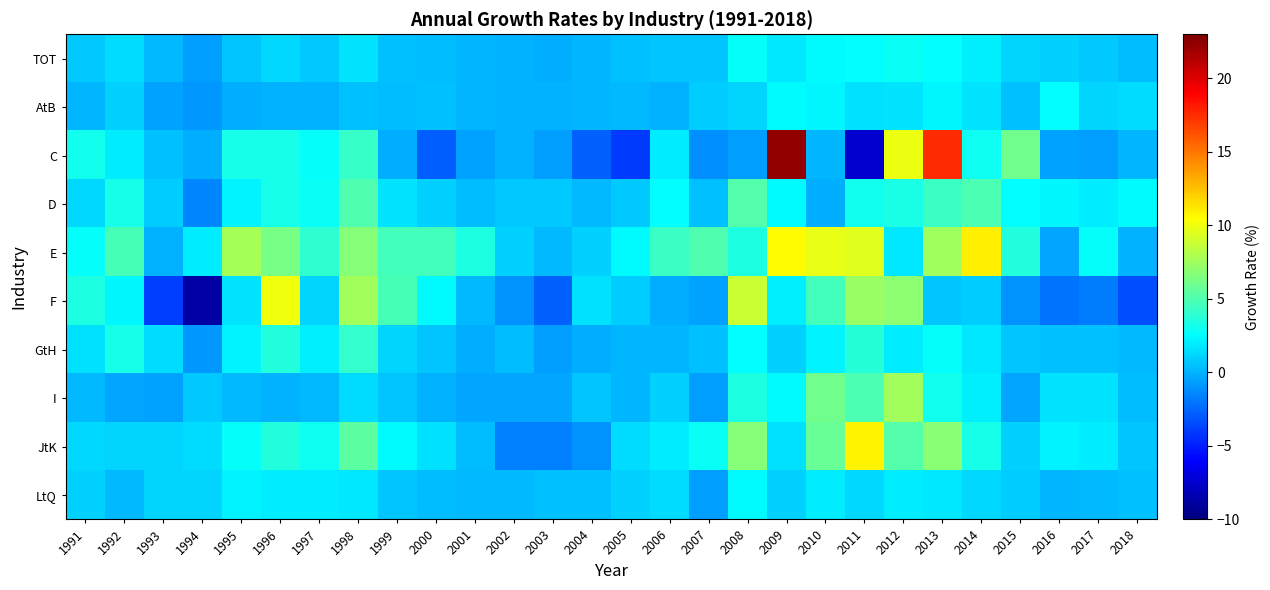

Reading left to right, extract all data points from this chart.

TOT: 1991=0.7	1992=1.4	1993=0.3	1994=-0.6	1995=0.7	1996=1.3	1997=0.8	1998=1.7	1999=0.5	2000=0.4	2001=0.1	2002=0.0	2003=-0.2	2004=0.1	2005=0.5	2006=0.6	2007=0.6	2008=2.7	2009=1.8	2010=2.4	2011=2.6	2012=2.8	2013=2.6	2014=2.1	2015=1.1	2016=1.1	2017=0.8	2018=0.4
AtB: 1991=0.1	1992=1.1	1993=-0.5	1994=-0.9	1995=-0.1	1996=0.0	1997=0.0	1998=0.5	1999=0.3	2000=0.5	2001=0.2	2002=-0.0	2003=0.0	2004=0.1	2005=0.3	2006=0.0	2007=0.9	2008=1.1	2009=2.5	2010=2.3	2011=1.5	2012=1.7	2013=2.3	2014=1.7	2015=0.5	2016=2.6	2017=1.2	2018=1.4
C: 1991=3.0	1992=1.9	1993=0.5	1994=-0.1	1995=3.3	1996=3.2	1997=2.8	1998=4.2	1999=-0.2	2000=-2.8	2001=-0.6	2002=0.0	2003=-0.7	2004=-2.7	2005=-3.9	2006=1.9	2007=-1.2	2008=-0.7	2009=22.3	2010=0.1	2011=-7.5	2012=9.9	2013=17.5	2014=2.9	2015=6.0	2016=-0.5	2017=-0.7	2018=0.2
D: 1991=1.2	1992=3.3	1993=0.9	1994=-1.4	1995=2.1	1996=3.3	1997=2.9	1998=5.0	1999=1.7	2000=1.0	2001=0.3	2002=0.8	2003=0.8	2004=0.2	2005=0.8	2006=2.6	2007=0.5	2008=5.1	2009=2.4	2010=-0.1	2011=3.0	2012=3.3	2013=4.3	2014=4.9	2015=2.6	2016=2.3	2017=1.9	2018=2.4
E: 1991=2.7	1992=4.7	1993=0.0	1994=1.9	1995=7.7	1996=6.3	1997=4.0	1998=6.8	1999=4.6	2000=4.7	2001=3.4	2002=1.1	2003=0.2	2004=1.0	2005=2.4	2006=4.4	2007=5.0	2008=3.4	2009=10.6	2010=9.8	2011=9.5	2012=1.7	2013=7.5	2014=10.9	2015=3.6	2016=-0.3	2017=2.7	2018=-0.0
F: 1991=3.4	1992=2.3	1993=-3.9	1994=-8.8	1995=1.7	1996=10.0	1997=1.2	1998=7.6	1999=4.7	2000=2.4	2001=0.2	2002=-1.0	2003=-2.7	2004=1.5	2005=0.9	2006=-0.2	2007=-0.5	2008=8.8	2009=2.1	2010=4.7	2011=7.3	2012=6.9	2013=0.6	2014=0.9	2015=-1.1	2016=-2.1	2017=-1.8	2018=-3.3
GtH: 1991=1.5	1992=3.2	1993=1.4	1994=-0.9	1995=2.2	1996=3.6	1997=2.0	1998=4.2	1999=1.1	2000=0.7	2001=-0.1	2002=0.4	2003=-0.6	2004=-0.1	2005=0.2	2006=0.2	2007=0.5	2008=2.6	2009=1.0	2010=2.2	2011=3.7	2012=2.0	2013=2.7	2014=1.7	2015=0.6	2016=0.5	2017=0.5	2018=0.2
I: 1991=0.3	1992=-0.5	1993=-0.5	1994=0.8	1995=0.2	1996=-0.0	1997=0.3	1998=1.4	1999=0.6	2000=0.0	2001=-0.4	2002=-0.5	2003=-0.4	2004=0.6	2005=0.1	2006=1.0	2007=-0.7	2008=3.5	2009=2.5	2010=6.0	2011=4.9	2012=7.6	2013=3.1	2014=2.0	2015=-0.4	2016=1.6	2017=1.7	2018=0.4
JtK: 1991=1.3	1992=1.2	1993=1.1	1994=1.4	1995=2.7	1996=3.6	1997=2.9	1998=5.4	1999=2.5	2000=1.6	2001=0.4	2002=-1.6	2003=-1.6	2004=-1.0	2005=1.4	2006=2.0	2007=2.8	2008=6.7	2009=1.5	2010=5.8	2011=10.9	2012=5.1	2013=6.8	2014=3.2	2015=1.1	2016=2.2	2017=1.9	2018=0.6
LtQ: 1991=1.1	1992=0.2	1993=1.1	1994=1.2	1995=2.2	1996=2.0	1997=1.9	1998=1.8	1999=0.6	2000=0.4	2001=0.2	2002=0.2	2003=0.5	2004=0.6	2005=1.1	2006=1.5	2007=-0.6	2008=2.5	2009=1.1	2010=1.9	2011=1.3	2012=1.9	2013=1.8	2014=1.3	2015=0.9	2016=0.2	2017=0.3	2018=0.5